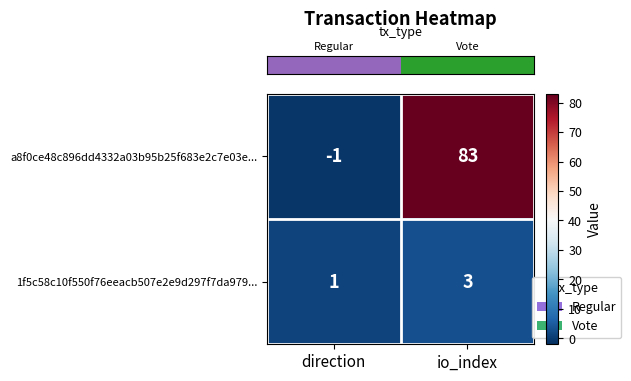

Which label corresponds to the smallest value in the chart?

direction